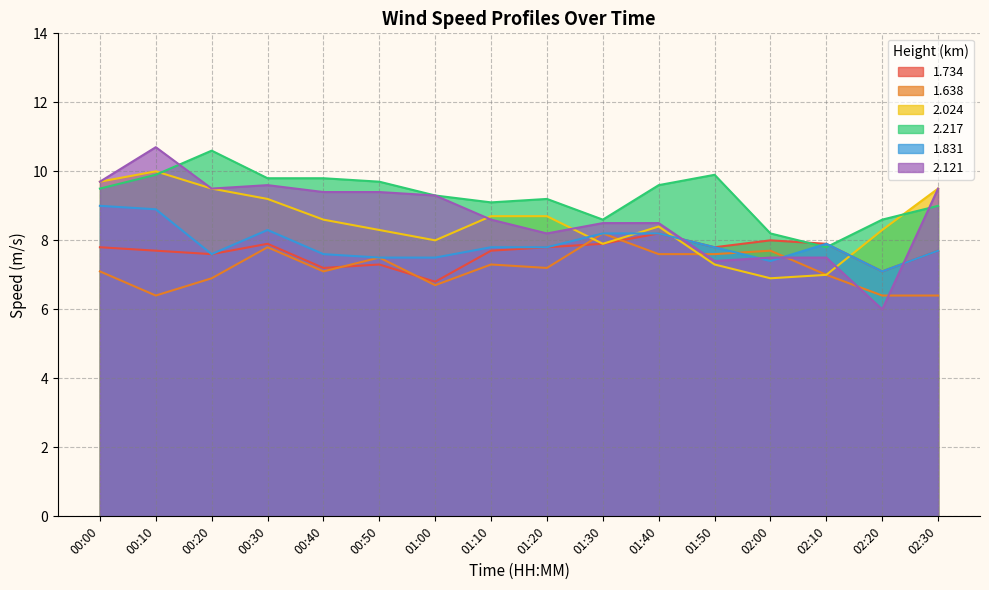

At how many categories does at least one series exceed 9?

12